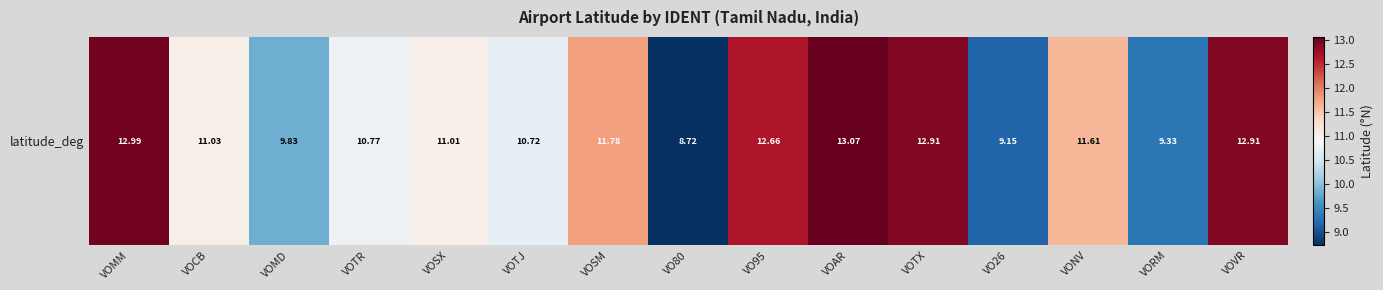

What is the minimum value shown in the chart?

8.7